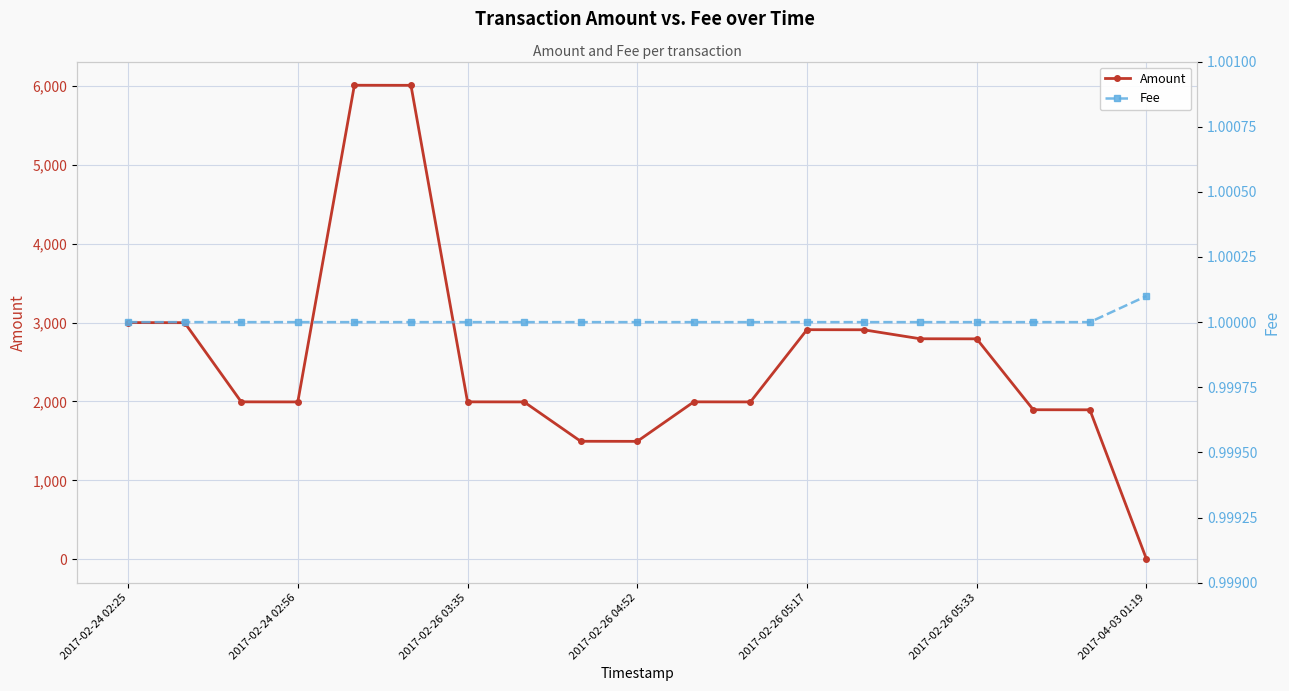

True or false: Amount has more than 2 interior local peaks.

True